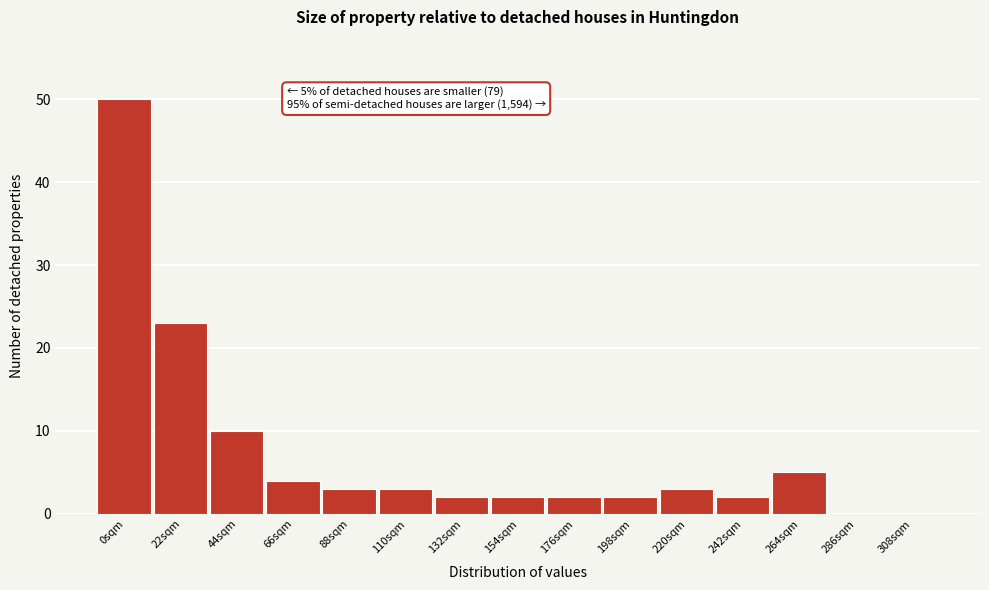

Reading left to right, list all the values displayed in this chart.

0sqm=50	22sqm=23	44sqm=10	66sqm=4	88sqm=3	110sqm=3	132sqm=2	154sqm=2	176sqm=2	198sqm=2	220sqm=3	242sqm=2	264sqm=5	286sqm=0	308sqm=0